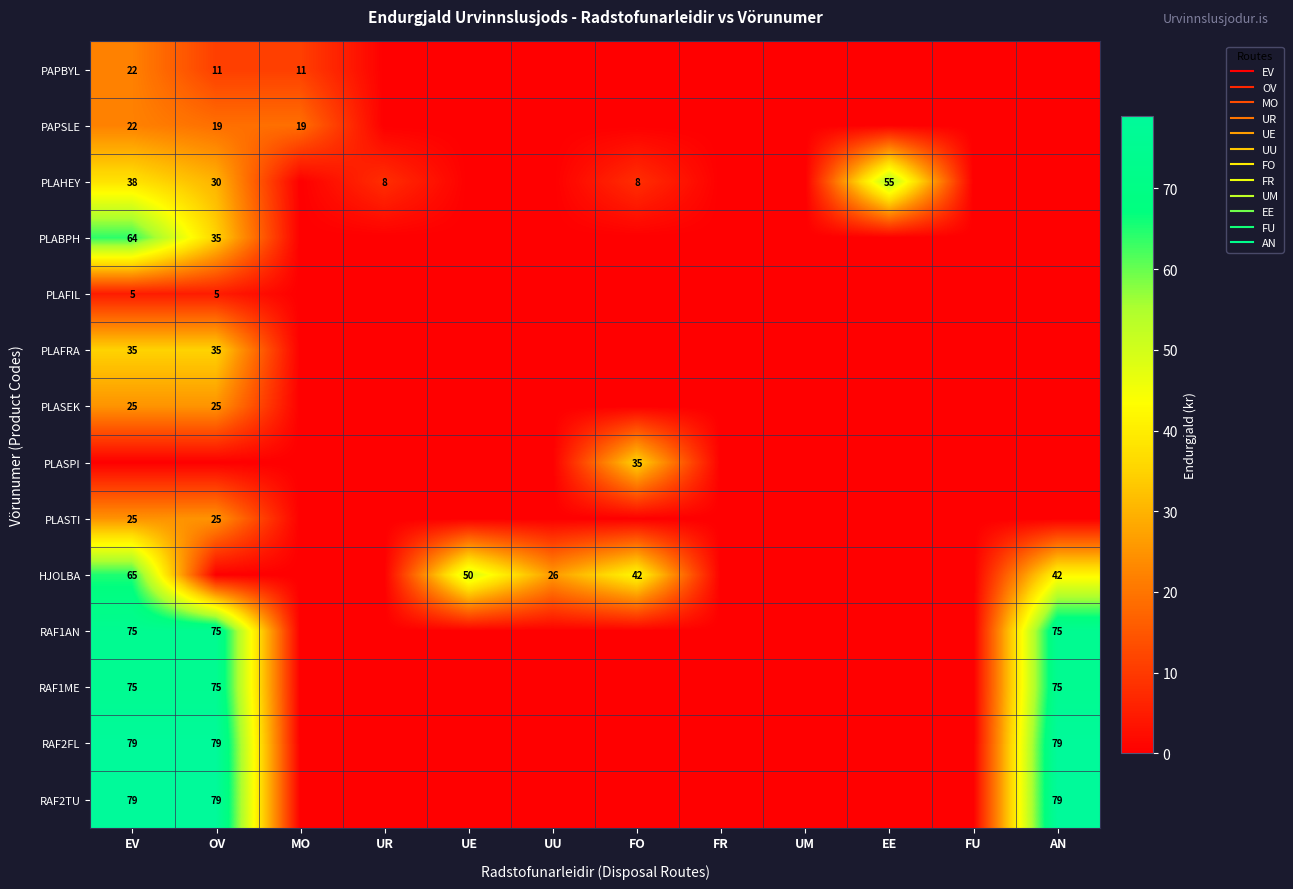

What is the sum of all PLASEK values?

50